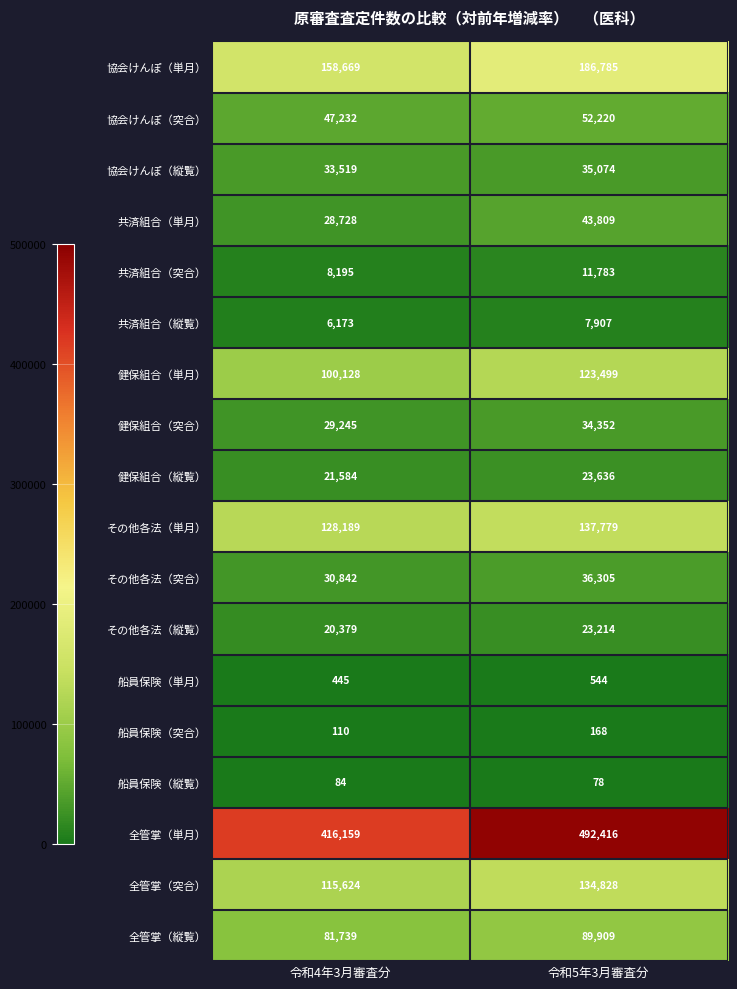

What is the greatest value displayed?

492416